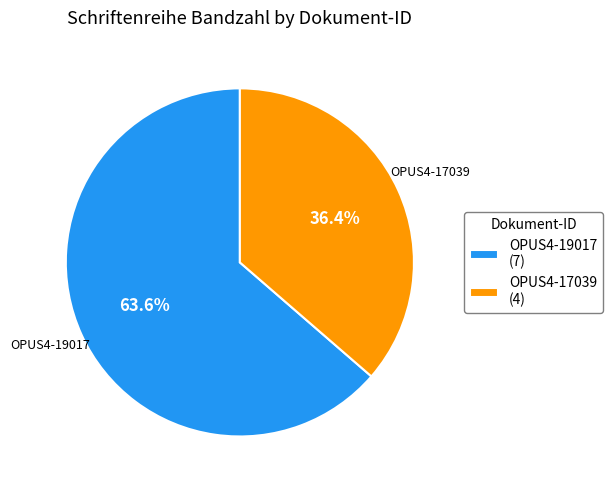

True or false: OPUS4-17039 accounts for 36% of the total.

True